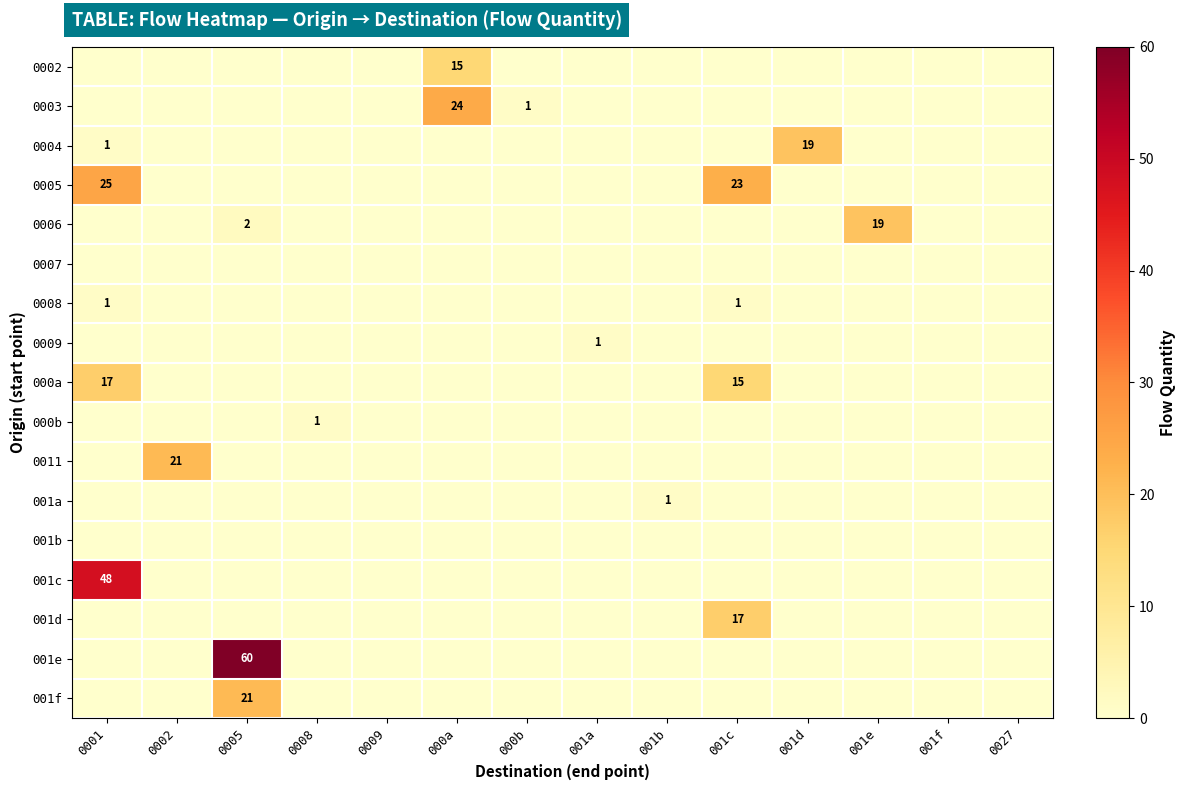

Is it true that 001f equals 10 at 0005?

False